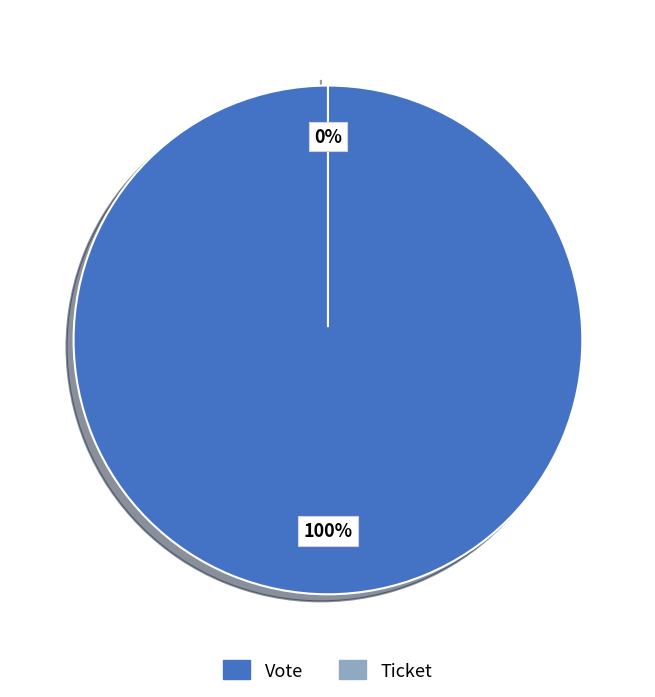

How many segments does this pie chart have?

2